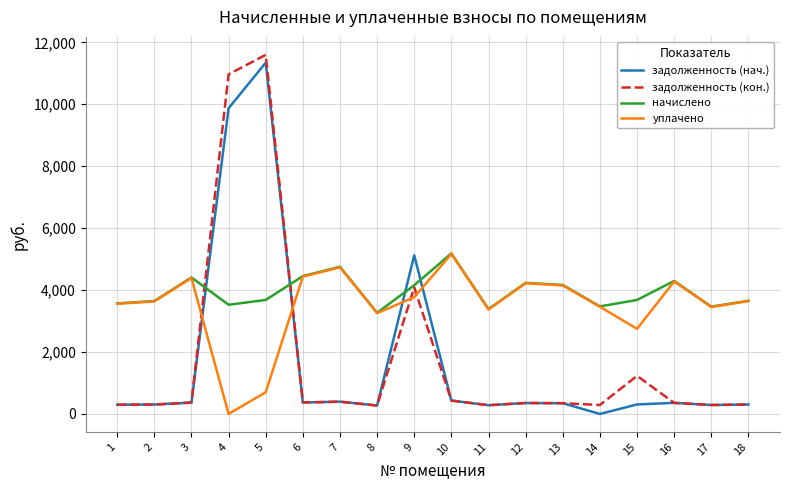

Which series has the largest total across all categories?

начислено